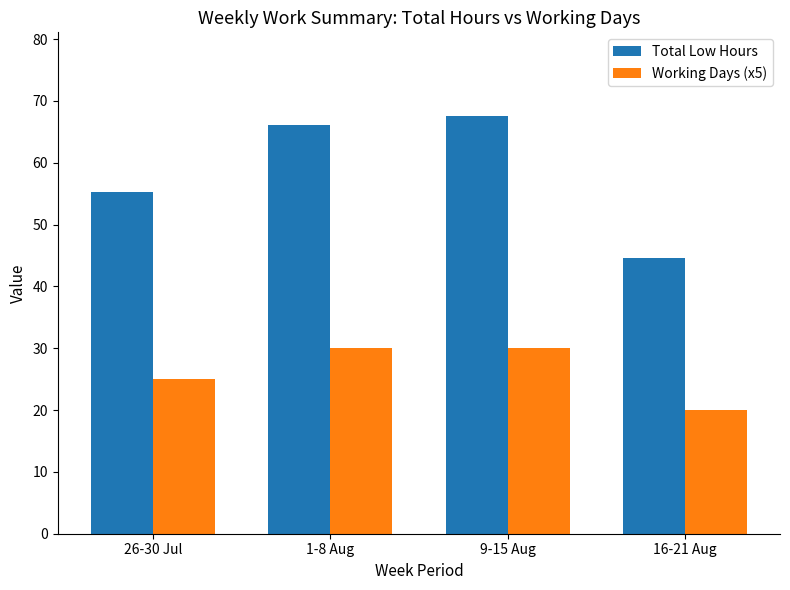

At how many categories does at least one series exceed 31?

4